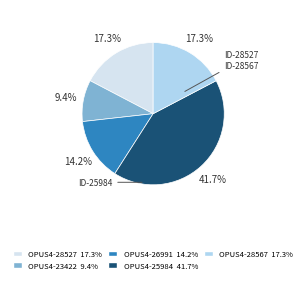

To the nearest percent, what is the difference between the OPUS4-25984 and OPUS4-28567 slice percentages?

24%